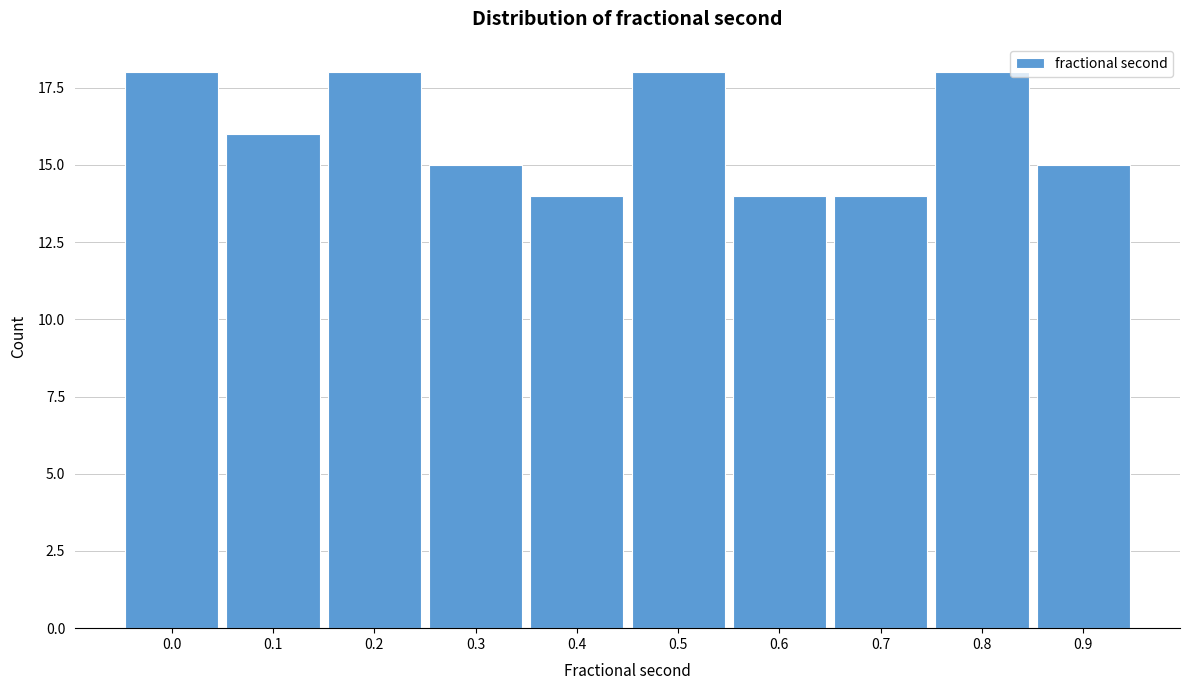

Reading right to left, list all the values displayed in this chart.

0.9=15	0.8=18	0.7=14	0.6=14	0.5=18	0.4=14	0.3=15	0.2=18	0.1=16	0.0=18